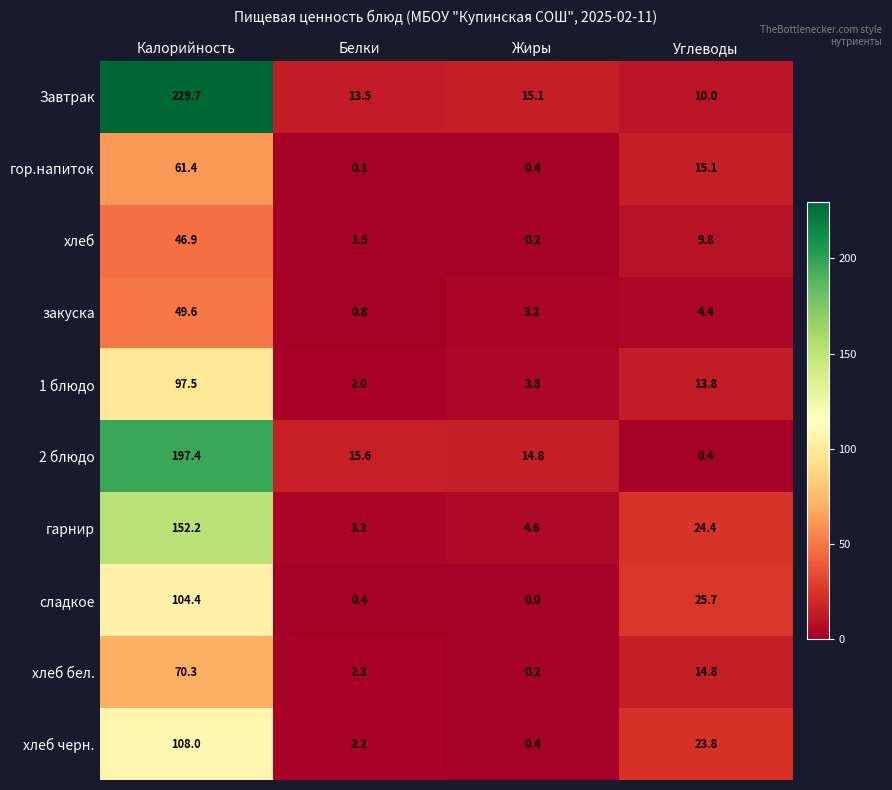

At which category does the chart reach its peak across all series?

Калорийность